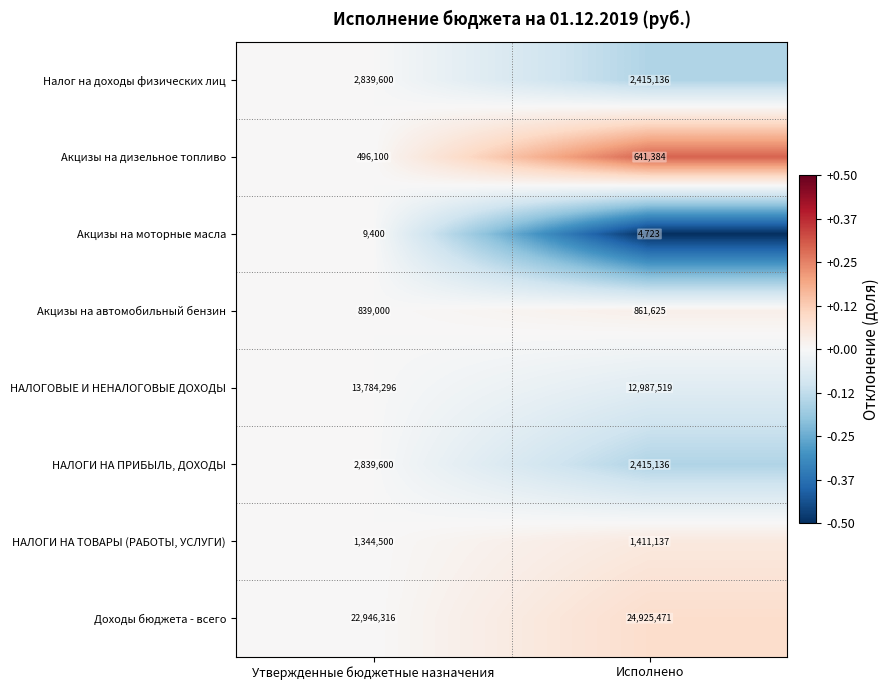

List the labels in order of НАЛОГОВЫЕ И НЕНАЛОГОВЫЕ ДОХОДЫ value, largest first.

Утвержденные бюджетные назначения, Исполнено